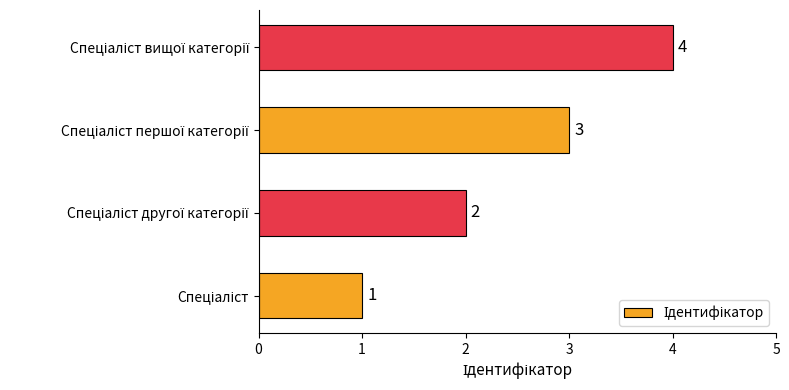

Are the bars grouped side by side (vs. stacked)?

No